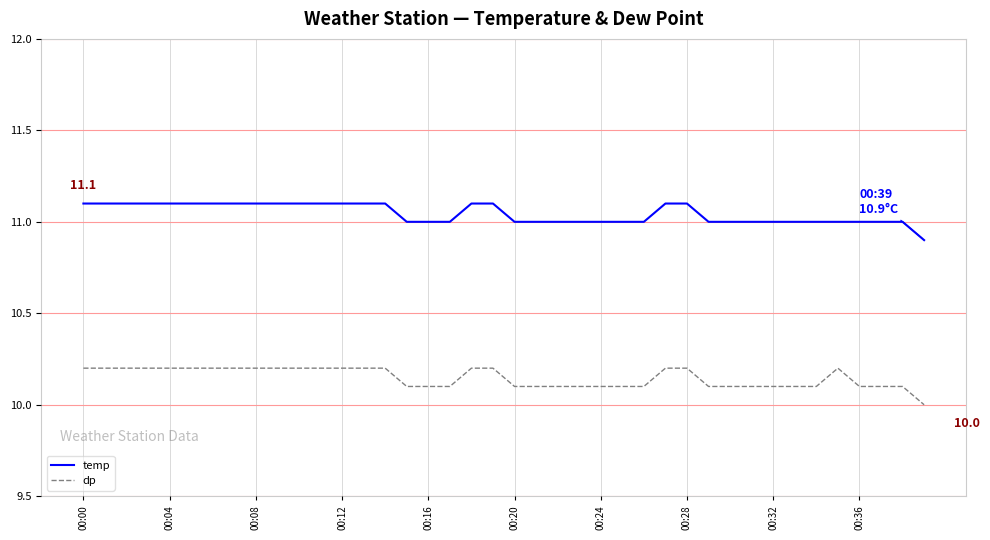

True or false: dp and temp intersect in this chart.

False